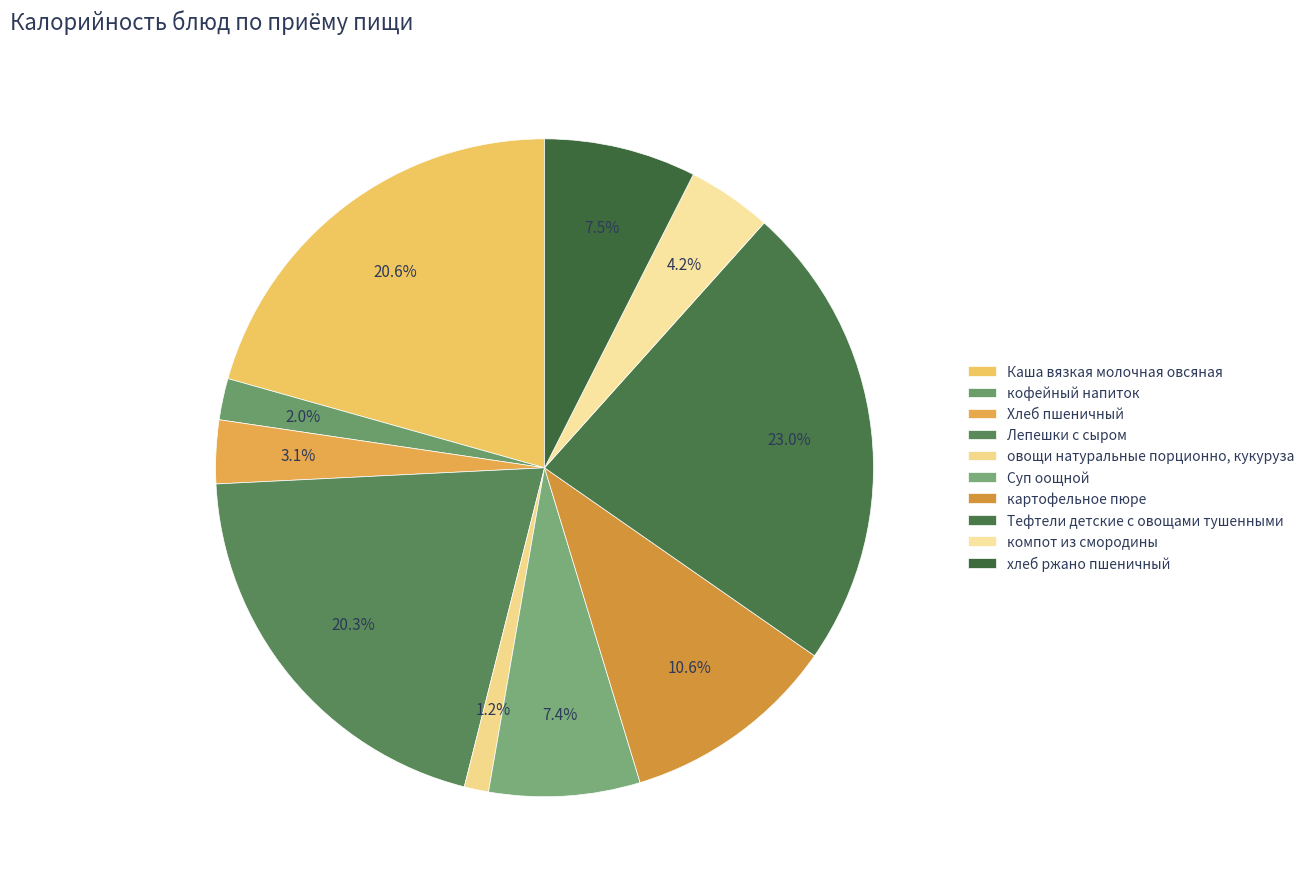

What percentage is NOT represented by Хлеб пшеничный?

96.9%